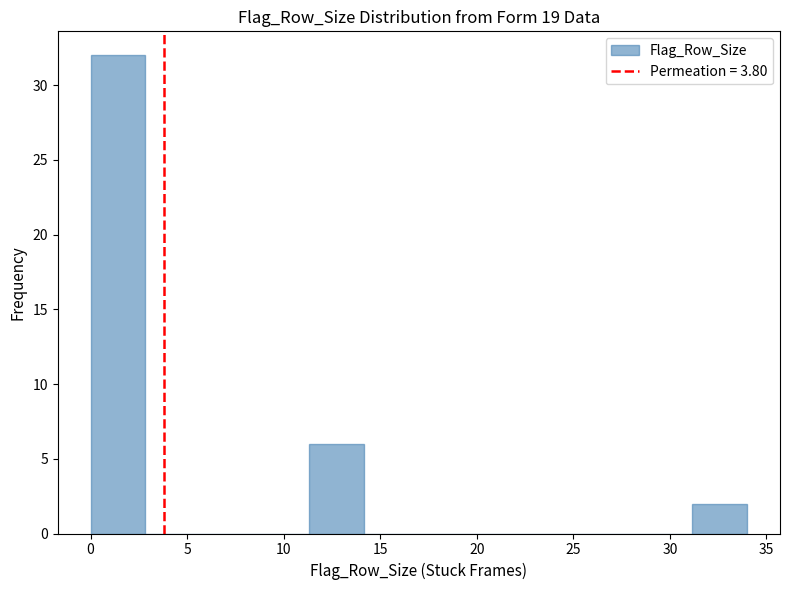

Reading left to right, transcribe this chart: for each bar, give the range it covers on the x-axis and its height. Neither the bar edges nor the heights are printed on the chart, so give them approximately, as read against the axes.

0.0 to 3.0: 32
3.0 to 5.5: 0
5.5 to 8.5: 0
8.5 to 11.5: 0
11.5 to 14.0: 6
14.0 to 17.0: 0
17.0 to 20.0: 0
20.0 to 22.5: 0
22.5 to 25.5: 0
25.5 to 28.5: 0
28.5 to 31.0: 0
31.0 to 34.0: 2